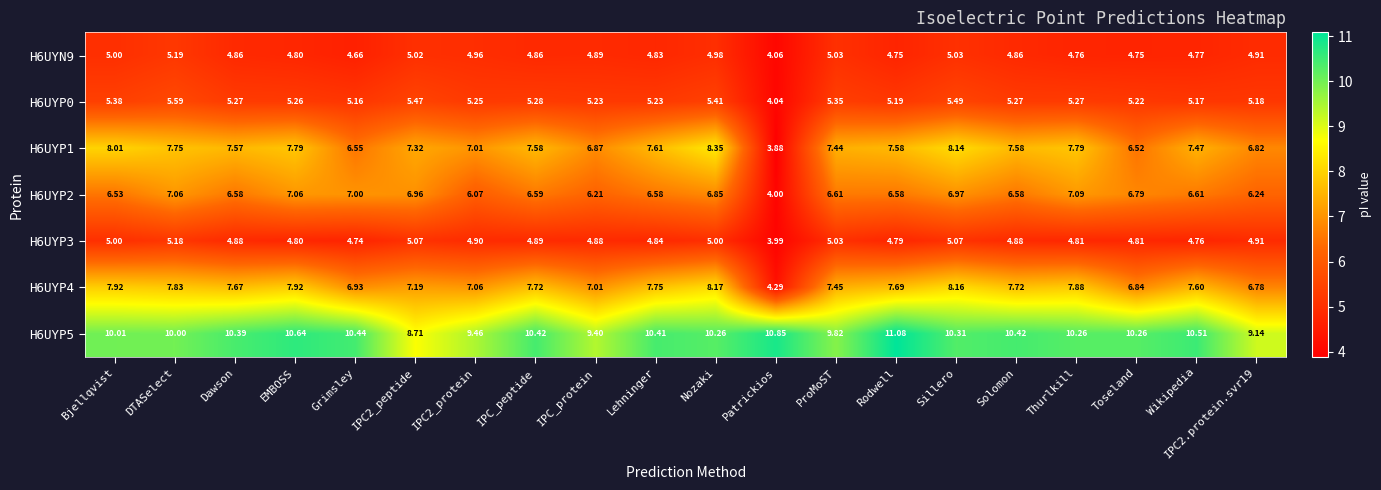

Which series has the widest spread of values?

H6UYP1